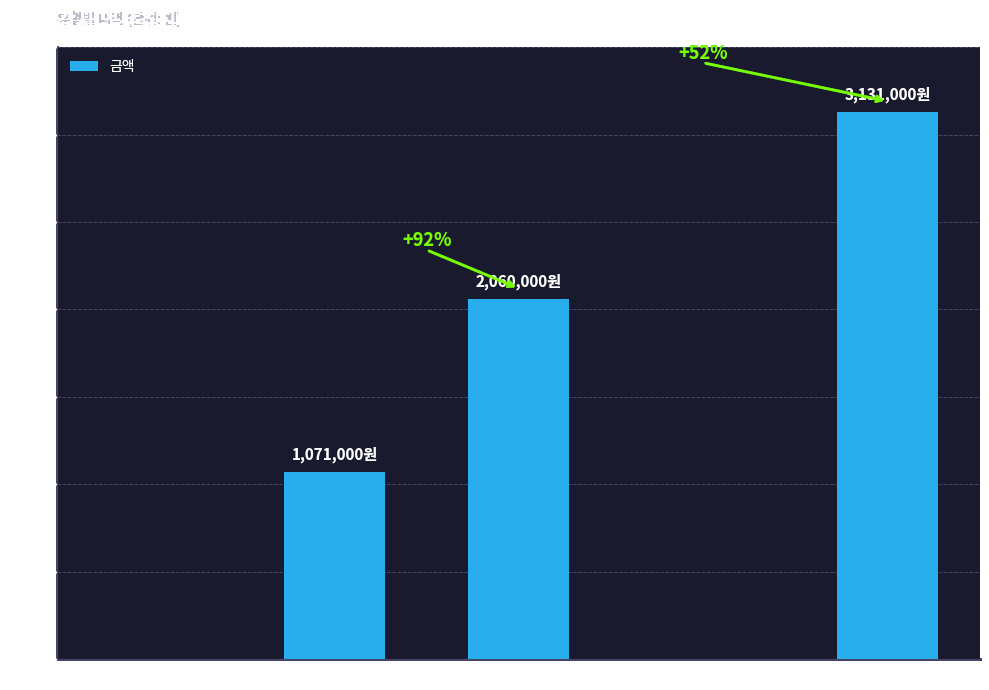

Which has a higher value, 유관기관 업무협의 or 회의비?

회의비